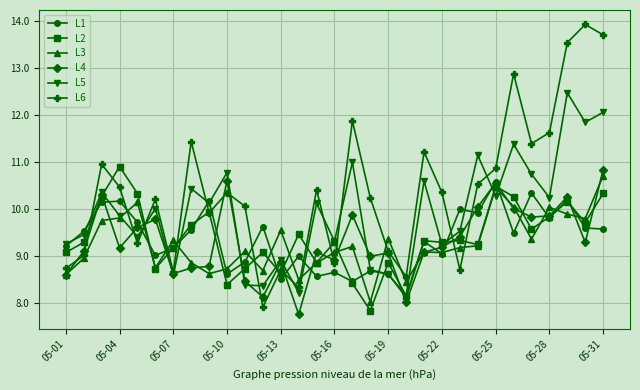

True or false: L1 and L6 intersect in this chart.

True